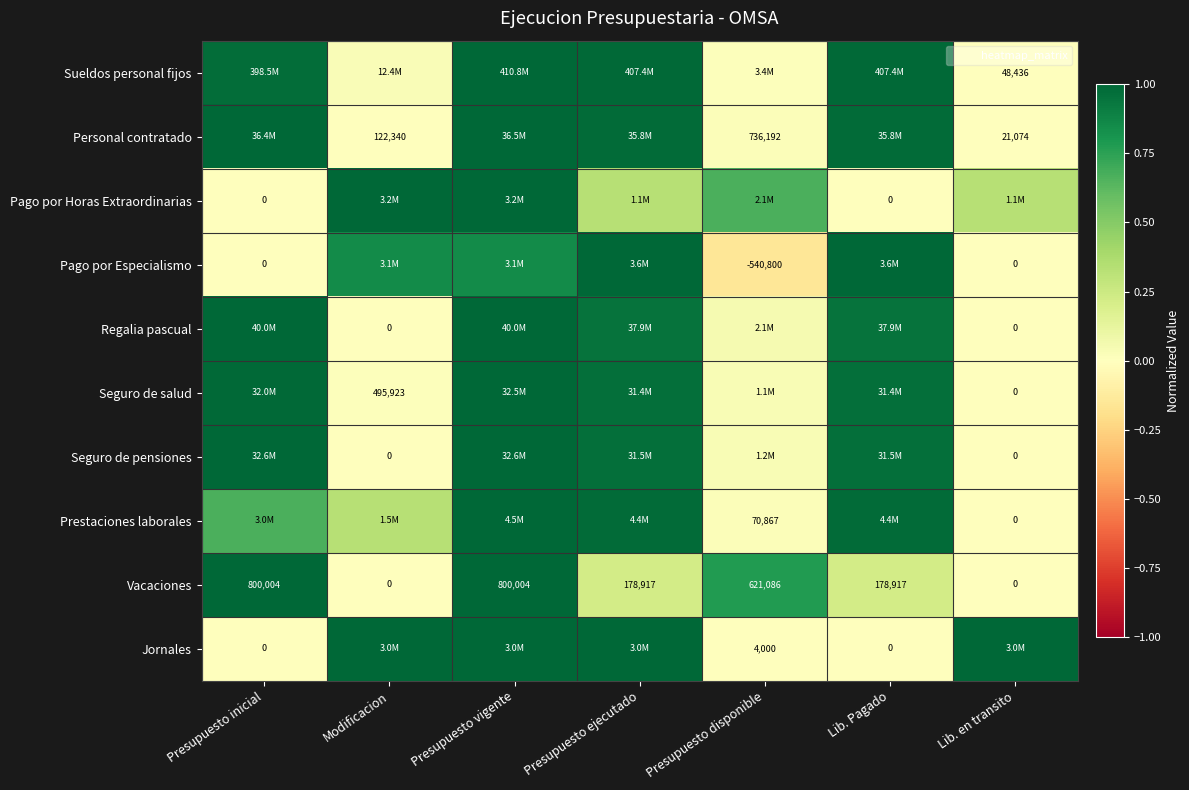

What is the difference between the highest and lowest values at Presupuesto disponible?

0.9